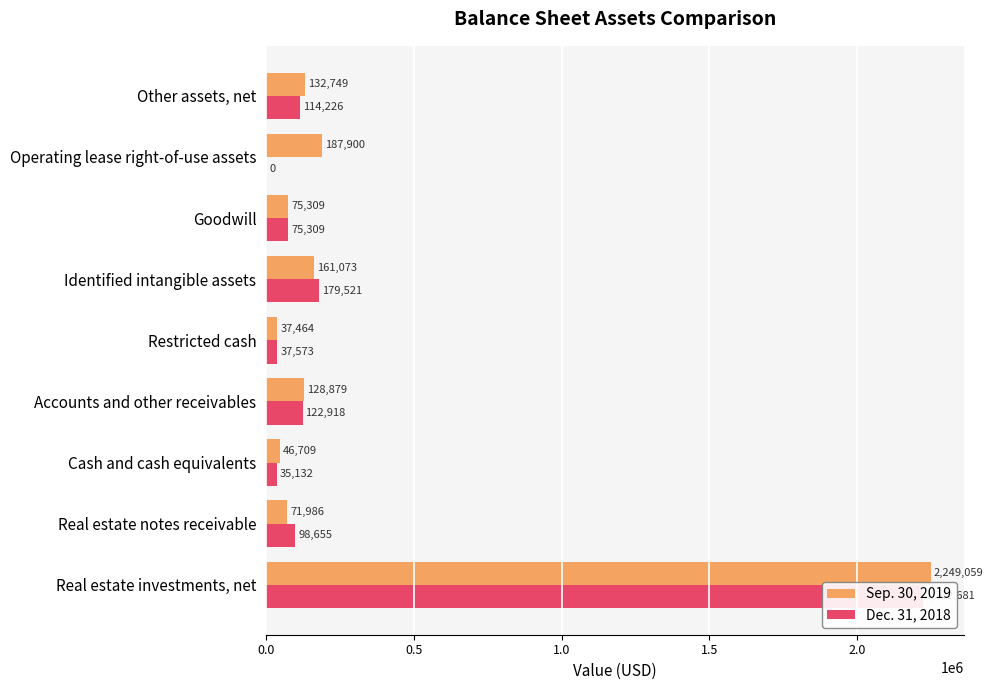

What is the value of the Dec. 31, 2018 bar at the 2nd from the left?

98655